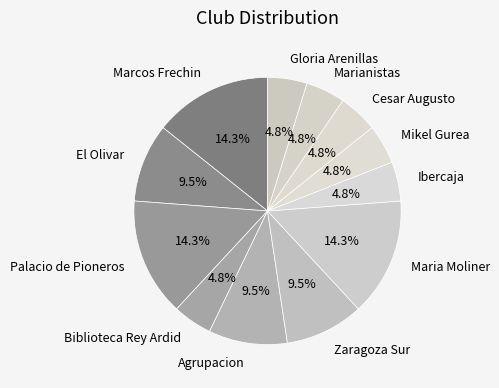

Approximately how many times larger is the value at Zaragoza Sur compared to Ibercaja?

2.0